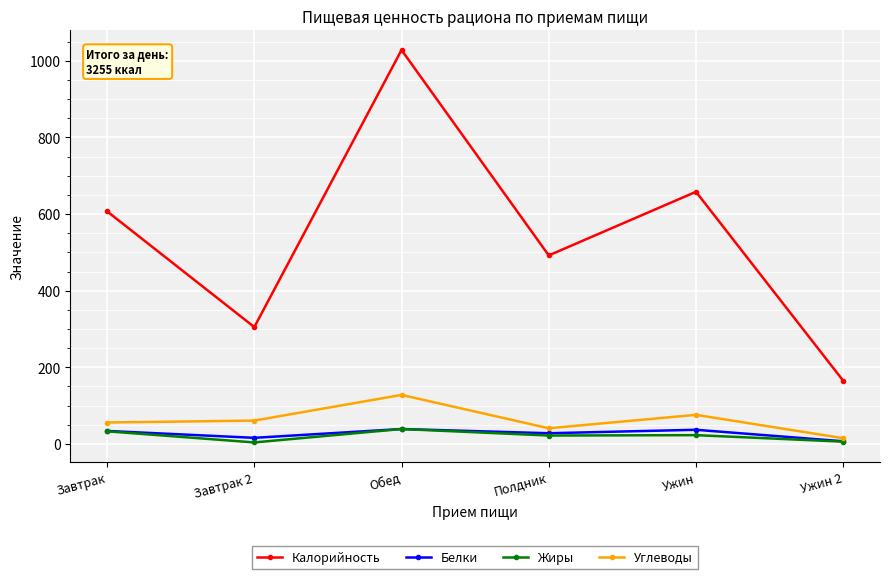

What is the value of the Жиры point at the 6th from the left?

6